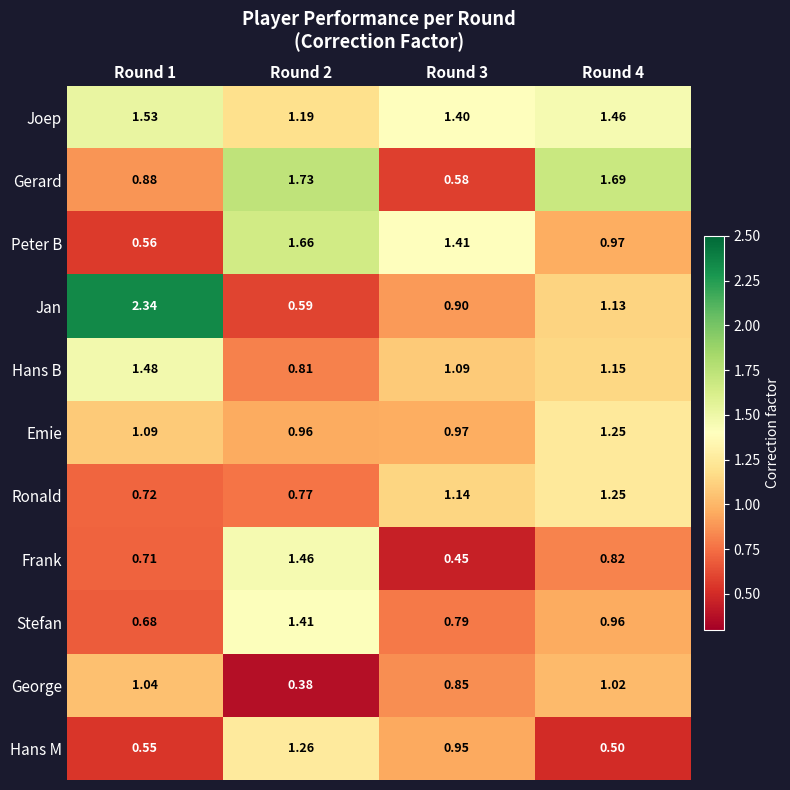

At how many categories does at least one series exceed 0?

4